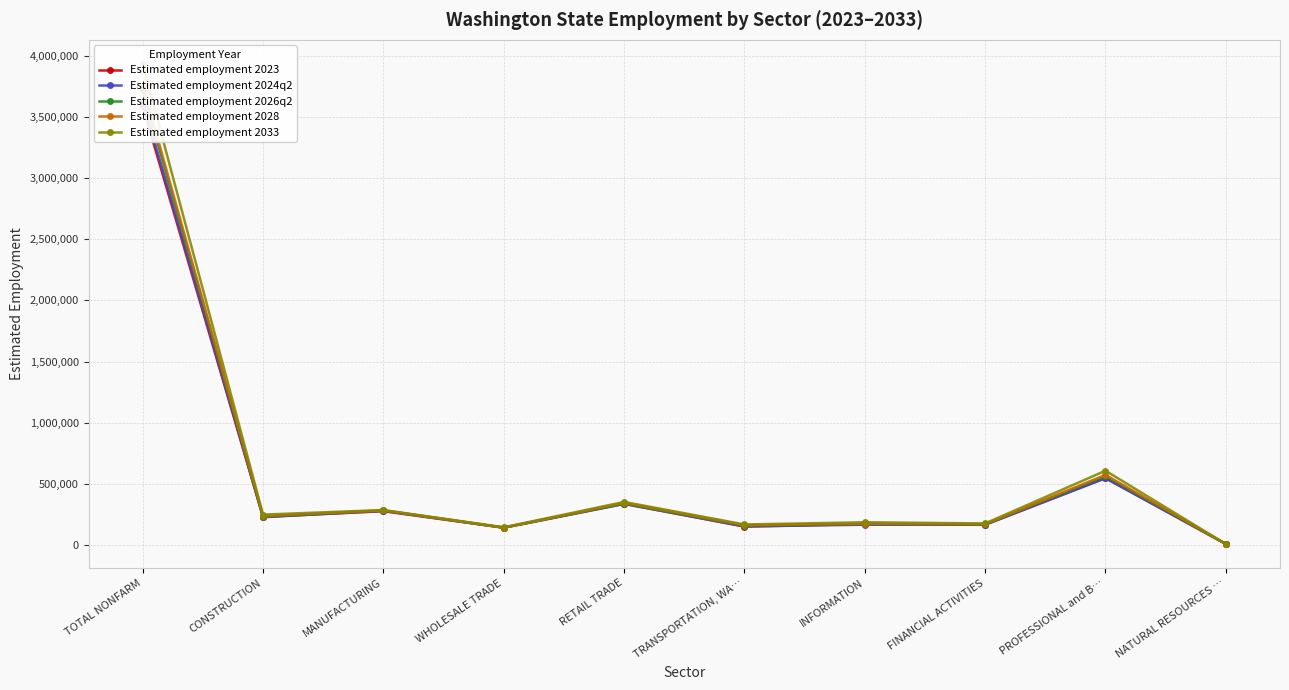

Reading right to left, extract all data points from this chart.

Estimated employment 2023: 5600	546300	163900	168600	147700	336300	139300	273700	227800	3590700
Estimated employment 2024q2: 5300	543600	162600	163100	149700	332800	138200	277400	224500	3637800
Estimated employment 2026q2: 5300	560100	166000	168600	155400	335900	139600	280800	228200	3723900
Estimated employment 2028: 5200	571500	167600	171400	159100	341400	139600	280500	234000	3767900
Estimated employment 2033: 5200	605600	173700	183200	165300	349700	142100	283300	246000	3938000